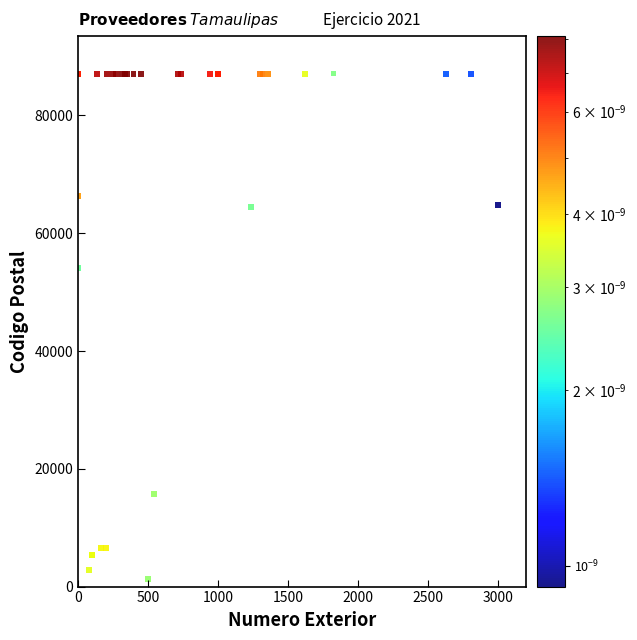

What Y value in the scatter plot is closest to 44169?

54090